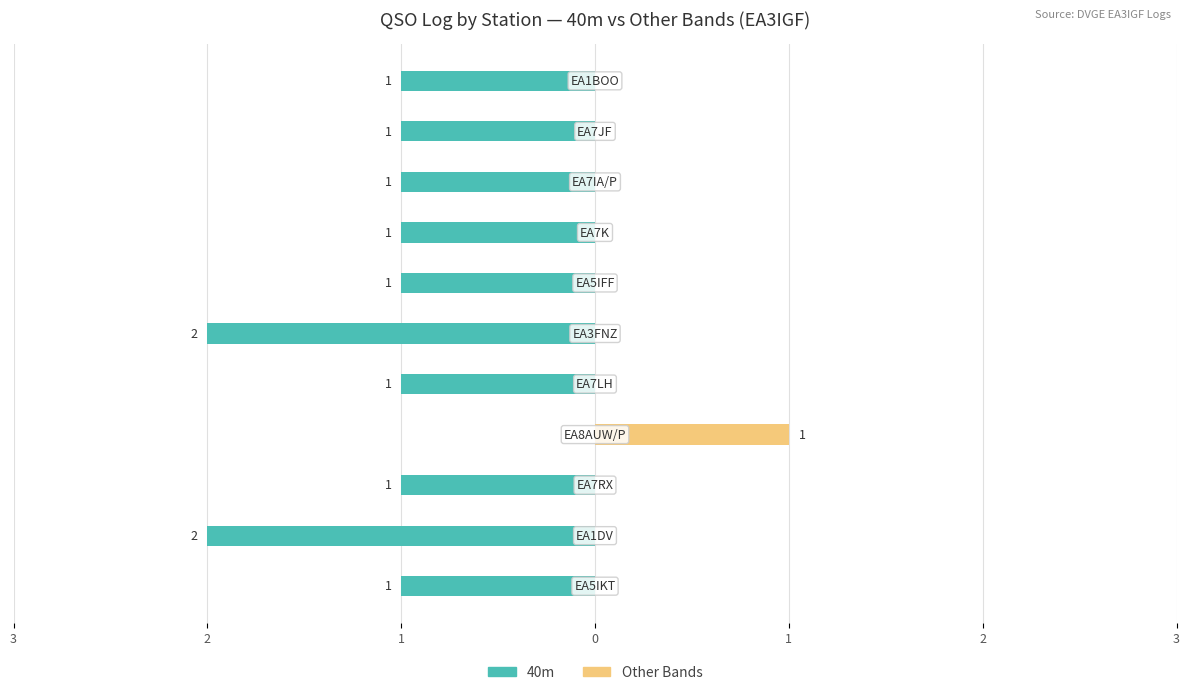

True or false: 40m has a value of -2 at 2.

True